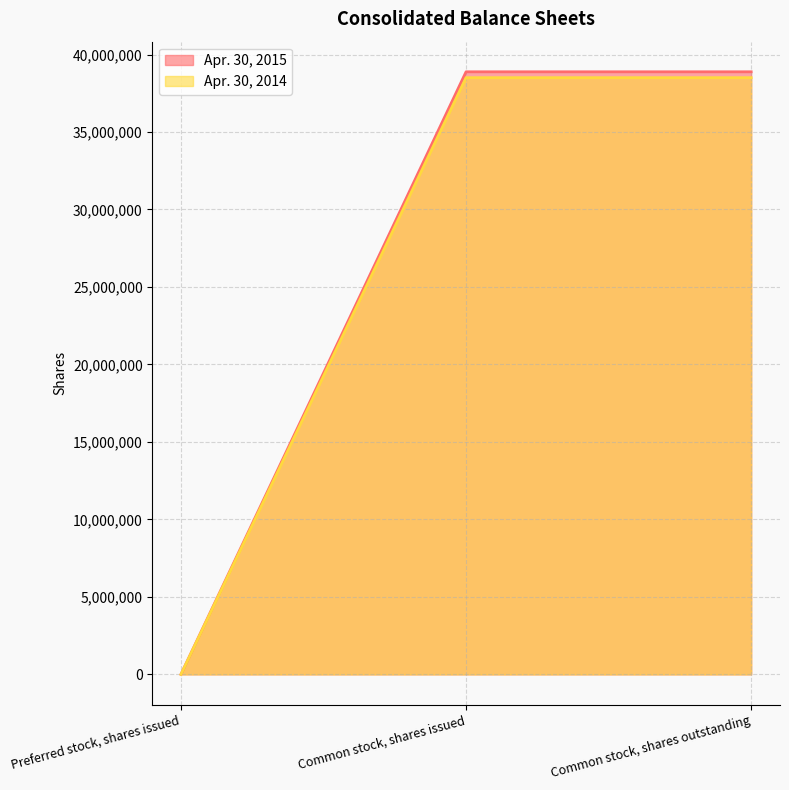

Between Common stock, shares issued and Common stock, shares outstanding, which series saw the biggest shift?

Apr. 30, 2015